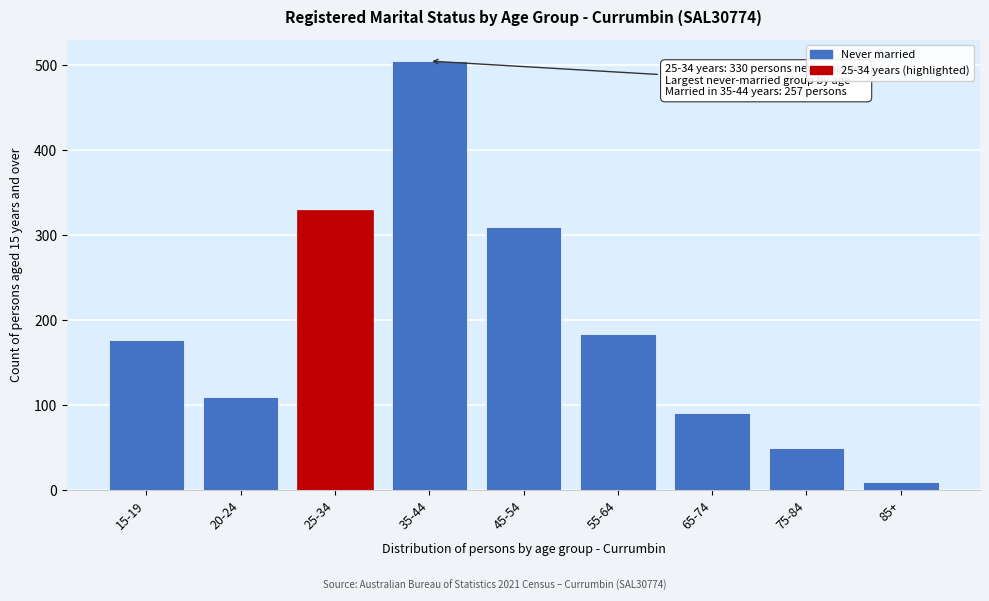

Reading left to right, what are all the values shown in this chart?

177	109	330	505	310	184	91	49	9